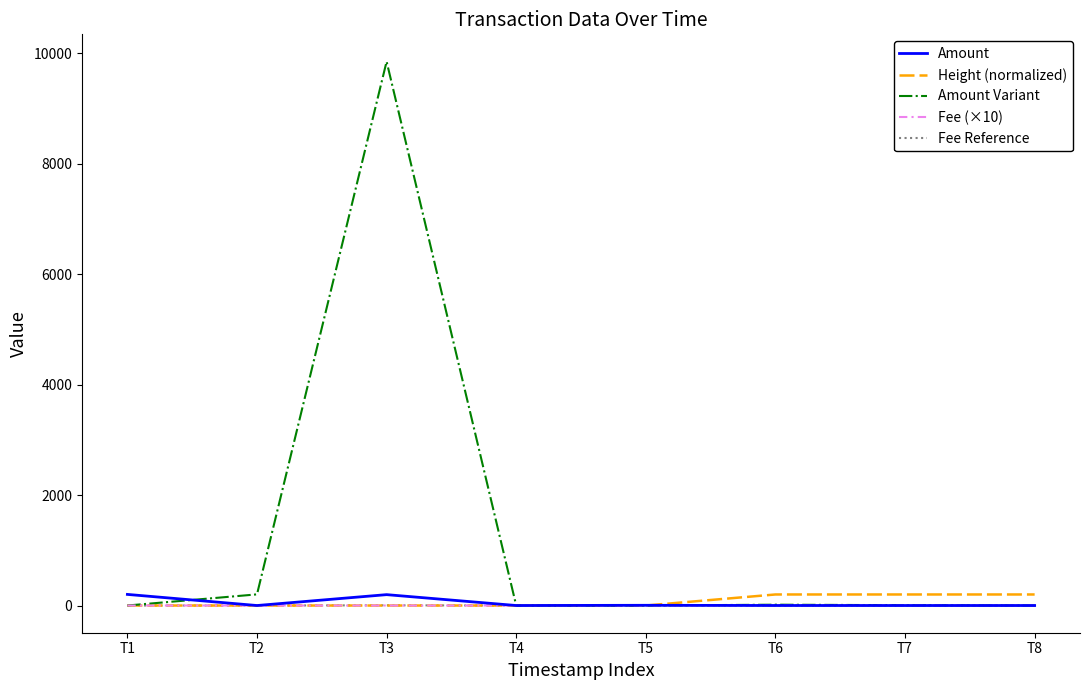

At how many categories does at least one series exceed 4749?

1